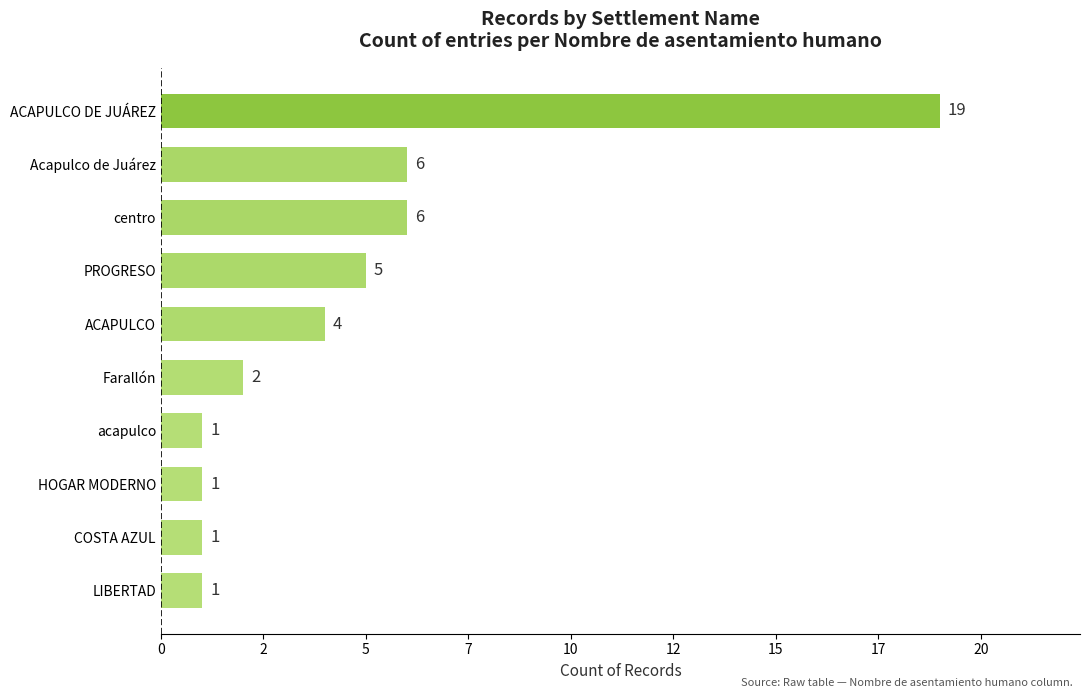

Which label corresponds to the largest value in the chart?

ACAPULCO DE JUÁREZ